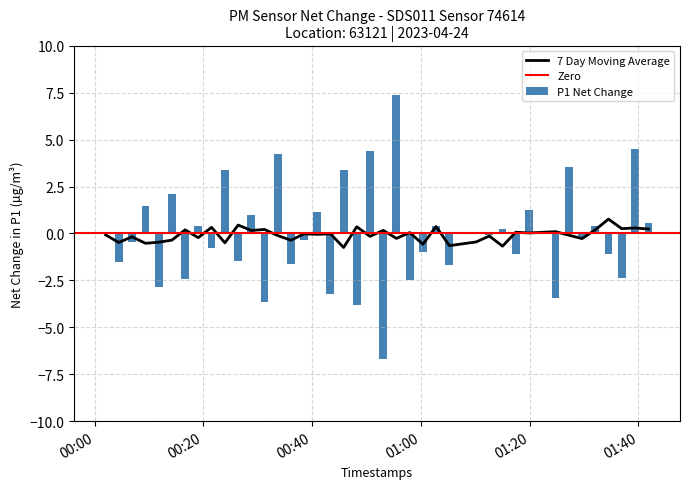

What is the lowest value of the 7 Day Moving Average series?

-0.7